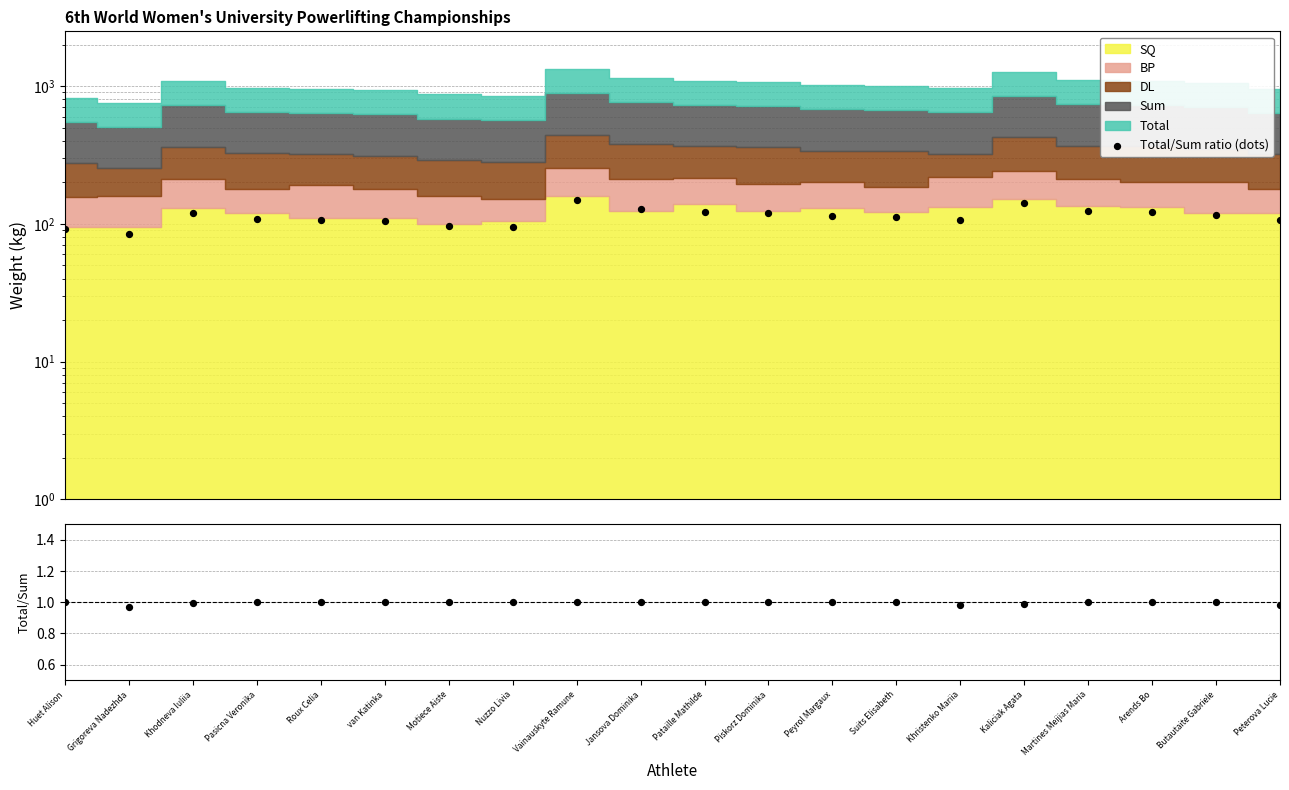

Which series has the widest spread of Y values?

Total/Sum ratio (dots)